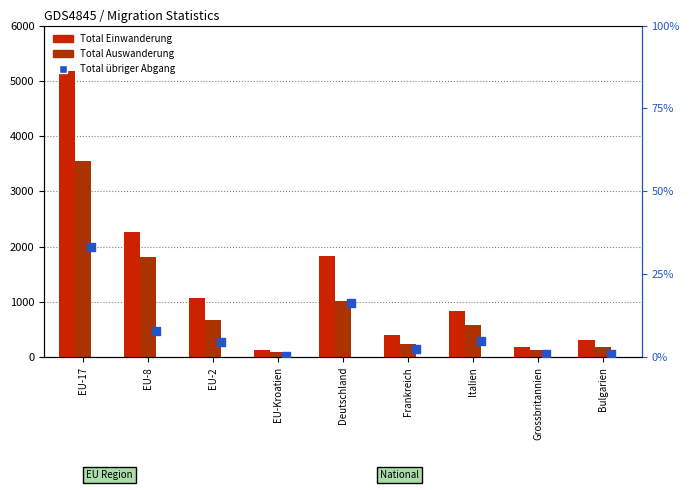

Is the value of Total Auswanderung at EU-2 greater than the value of Total Einwanderung at EU-17?

No